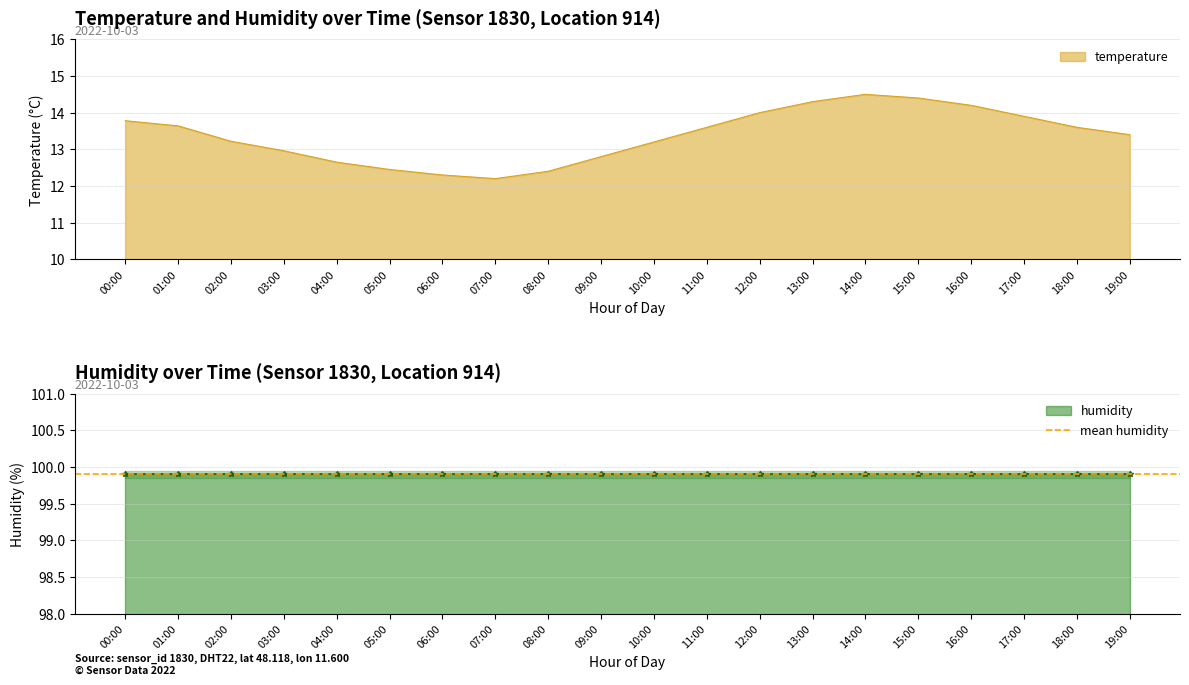

What is the sum of the values at 15:00 and 01:00?

28.0